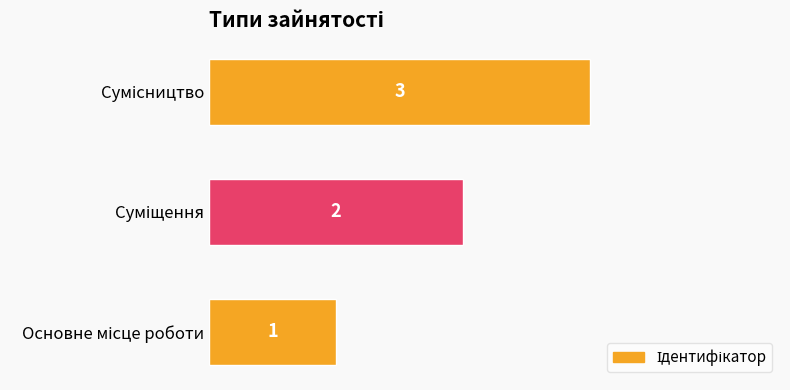

What is the greatest value displayed?

3